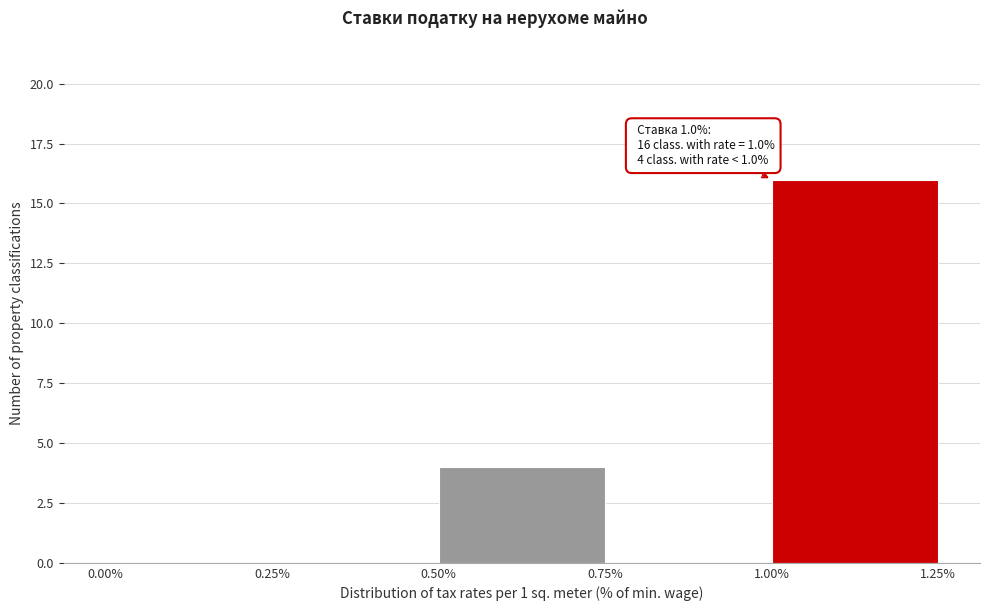

Which range on the x-axis has the tallest bar?

1.00% to 1.25%